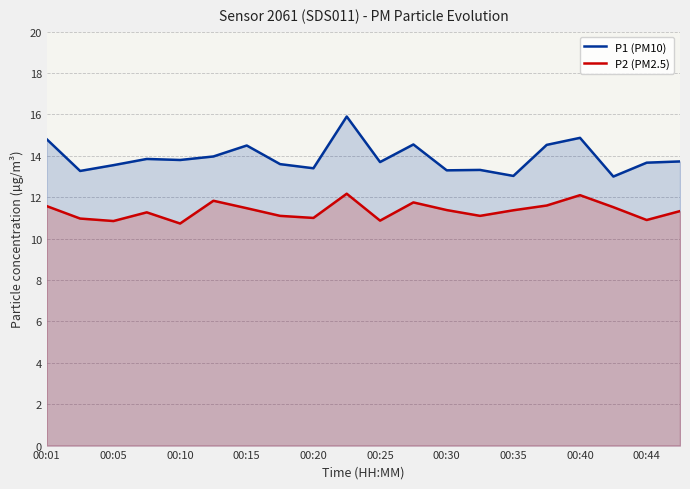

What is the maximum value for P1 (PM10)?

15.9